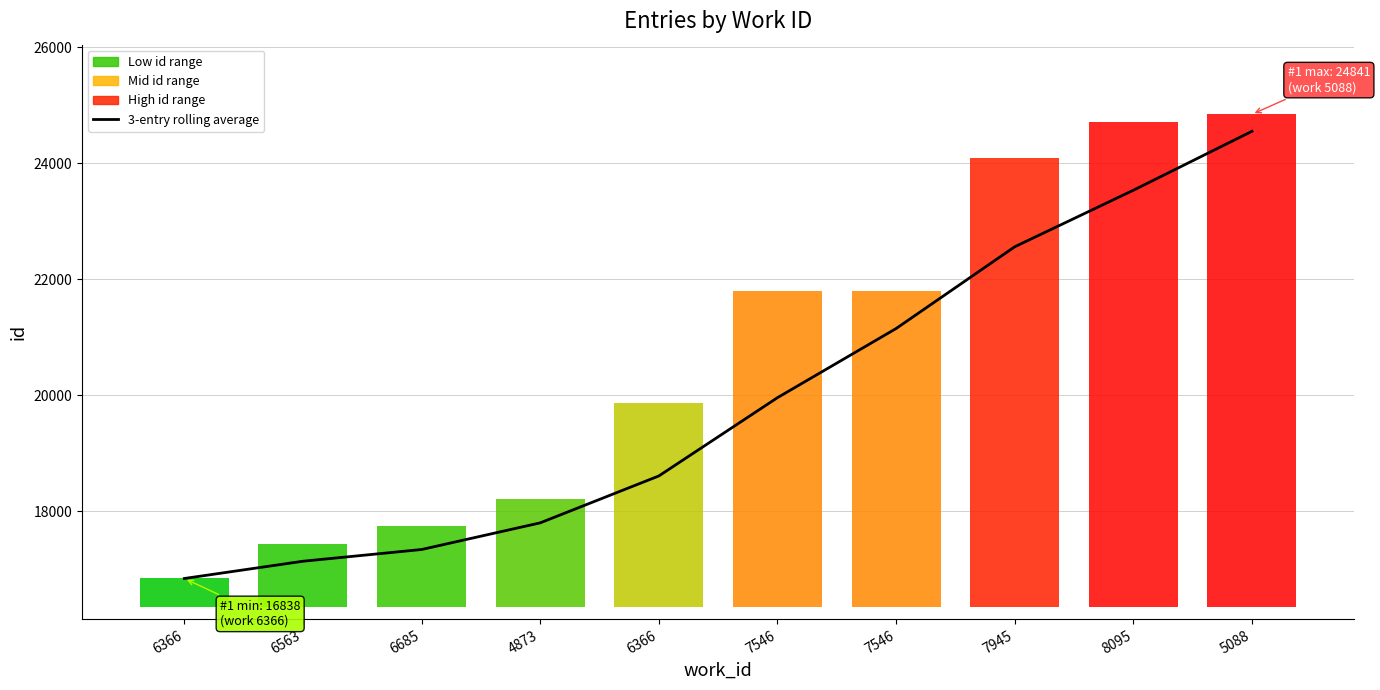

Reading left to right, what are all the values shown in this chart?

6366=16838.0	6563=17135.5	6685=17337.7	4873=17797.3	6366=18605.7	7546=19955.3	7546=21147.0	7945=22556.7	8095=23531.3	5088=24547.7